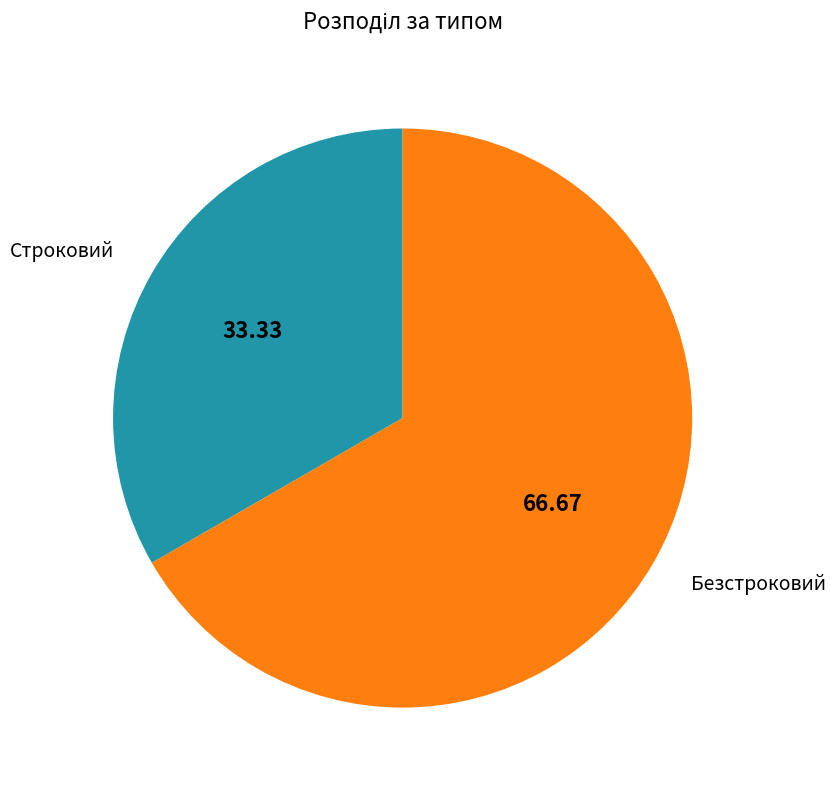

Combined, do Безстроковий and Строковий account for over 50%?

Yes